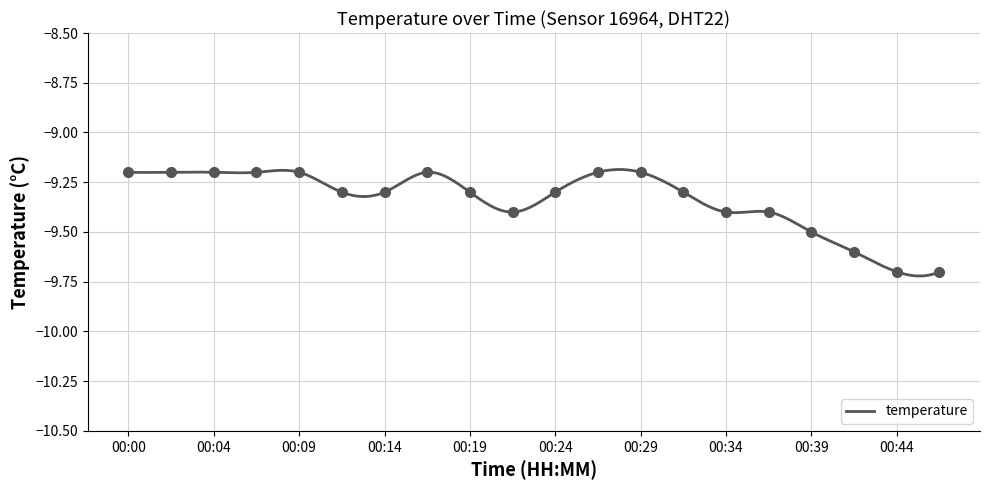

How many categories are shown in the chart?

20